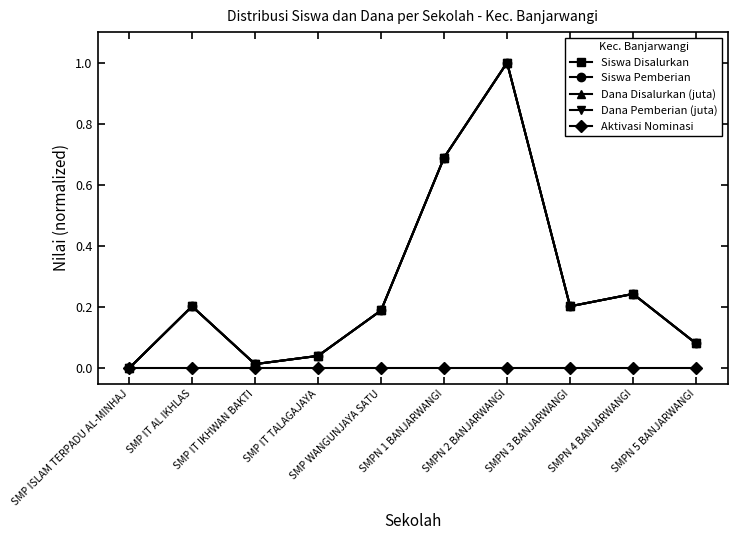

What is the difference between the second highest and second lowest values in the Dana Disalurkan (juta) series?

0.7